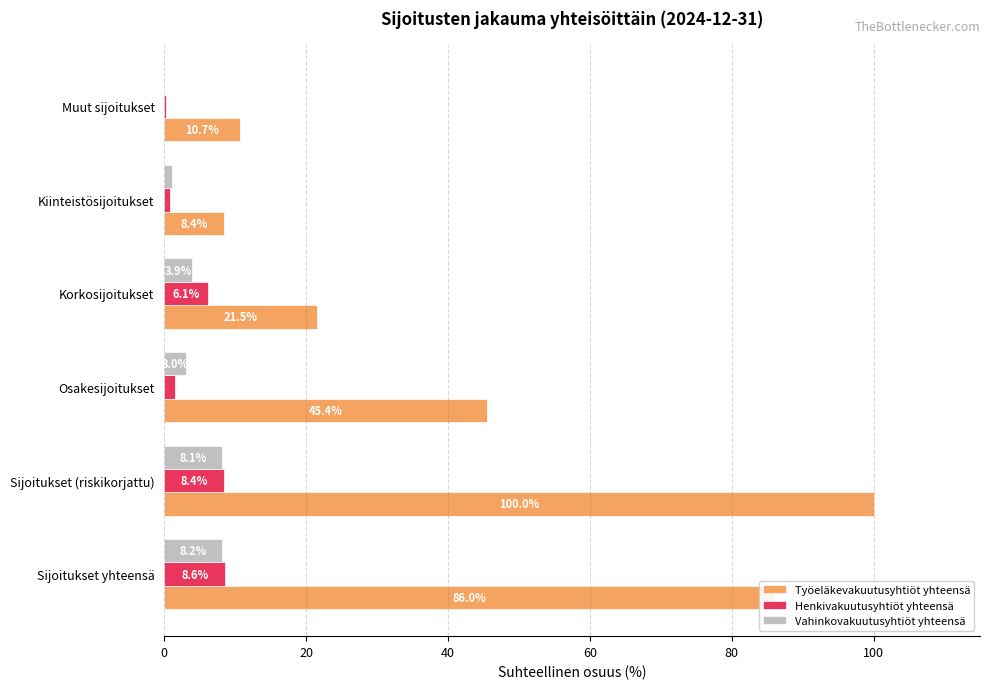

What are all the series names shown in the legend?

Työeläkevakuutusyhtiöt yhteensä, Henkivakuutusyhtiöt yhteensä, Vahinkovakuutusyhtiöt yhteensä